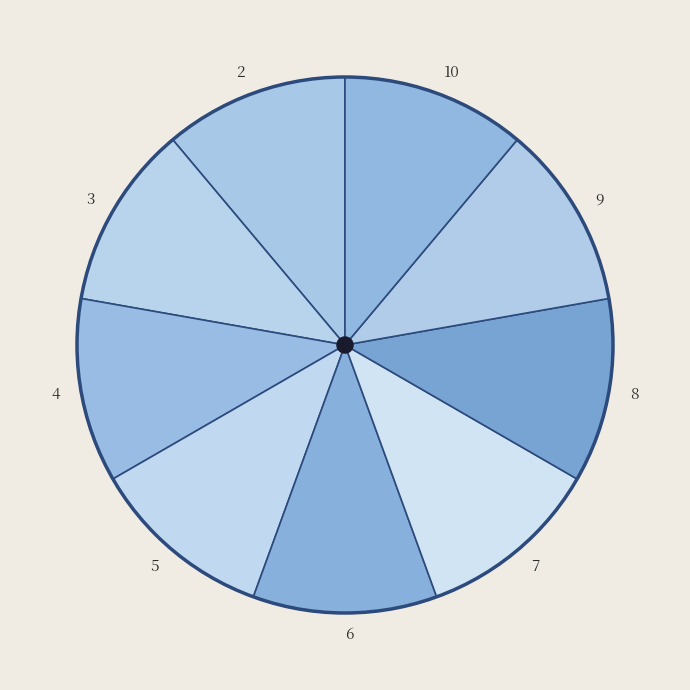

Does 7 represent more than half of the total?

No